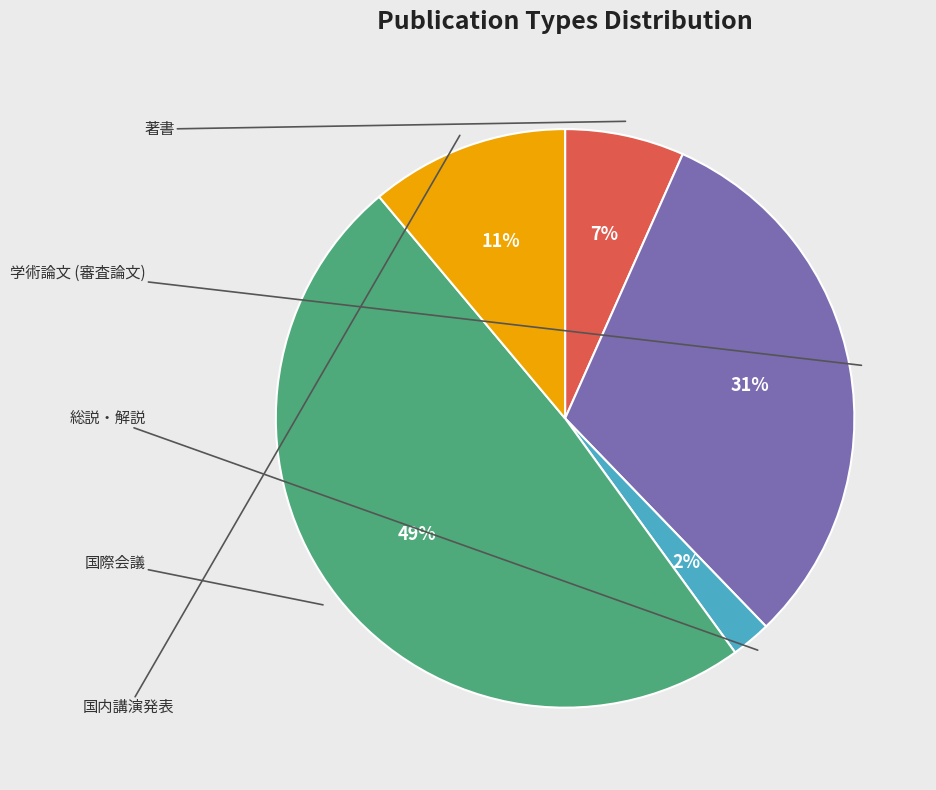

Is there a majority slice in this chart?

No